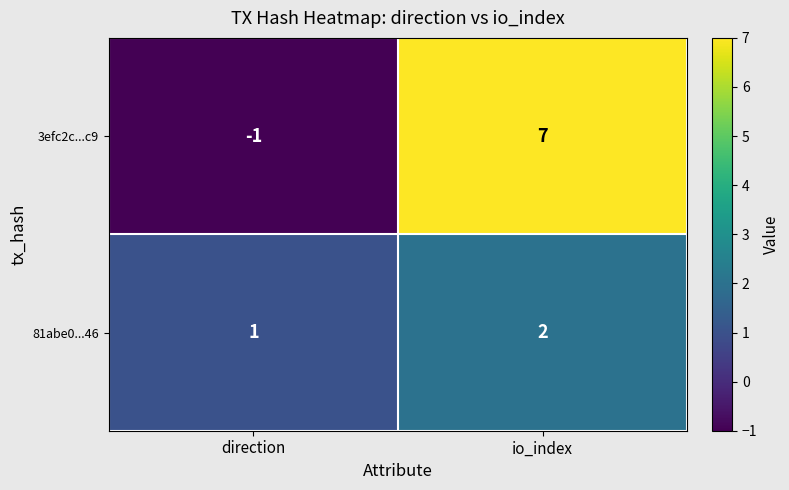

What is the difference between the highest and lowest values at io_index?

5